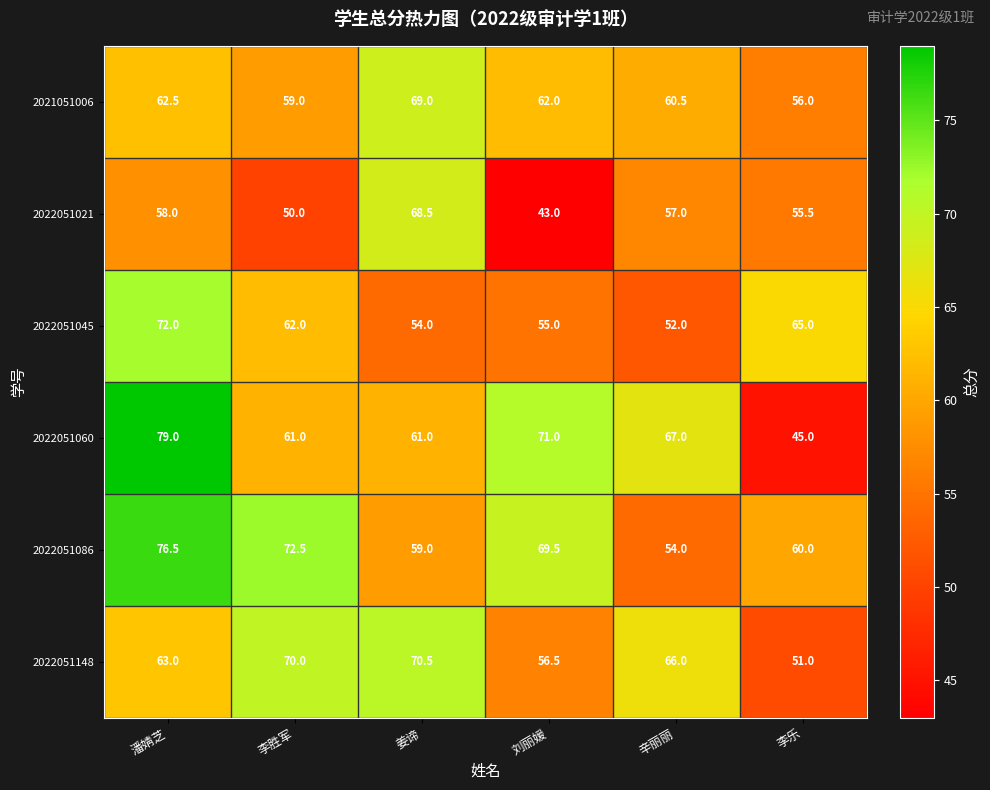

Which category has the lowest value across all series?

刘丽媛